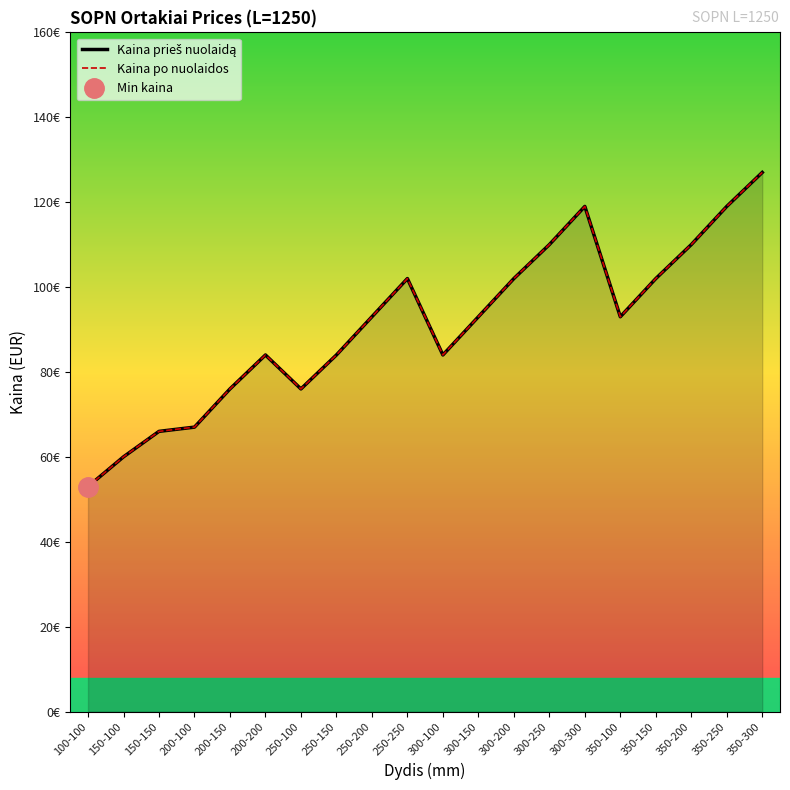

What is the label of the 9th point from the left?

250-200